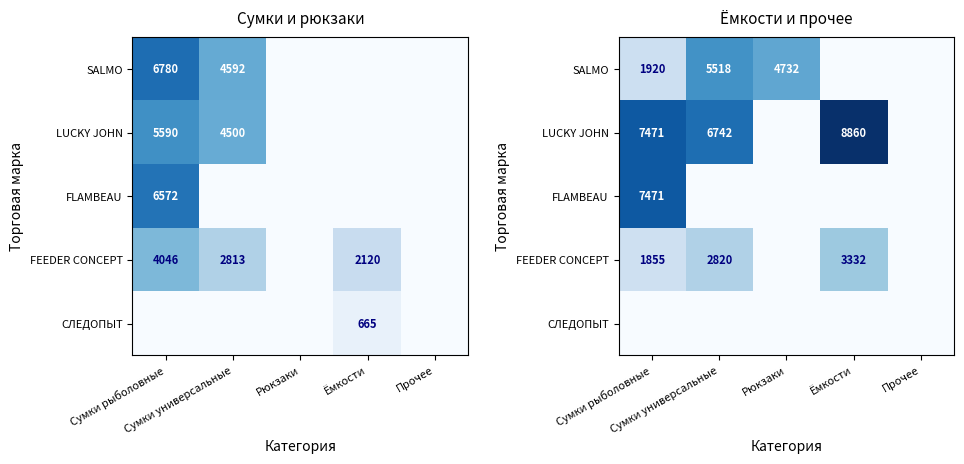

Which series has the largest total across all categories?

LUCKY JOHN